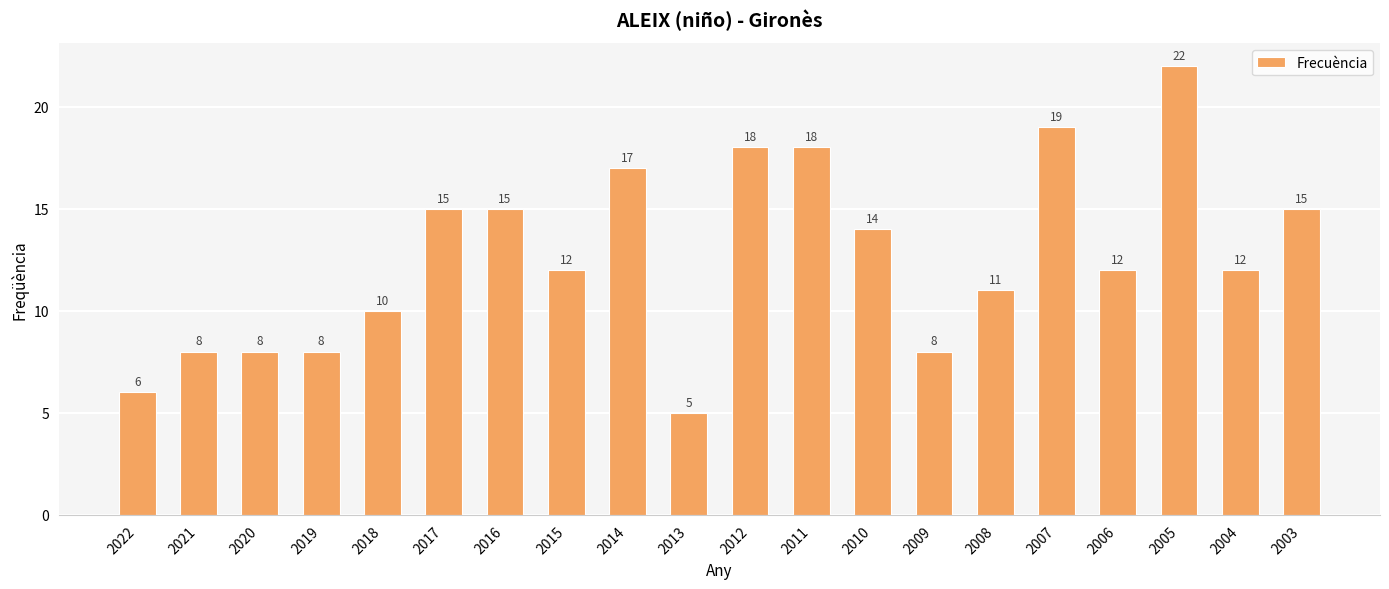

How many data points does each series have?

20